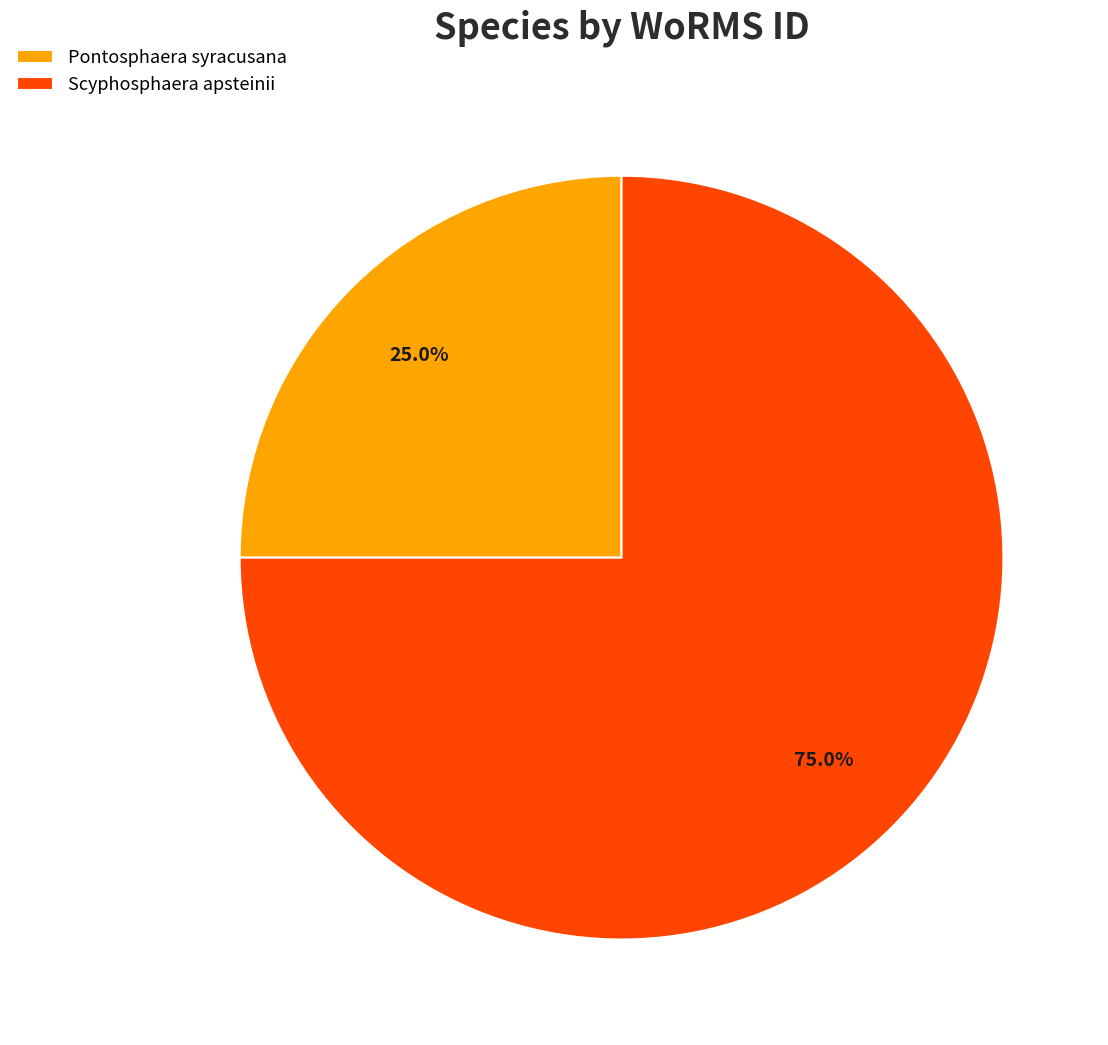

Between Pontosphaera syracusana and Scyphosphaera apsteinii, which is larger?

Scyphosphaera apsteinii